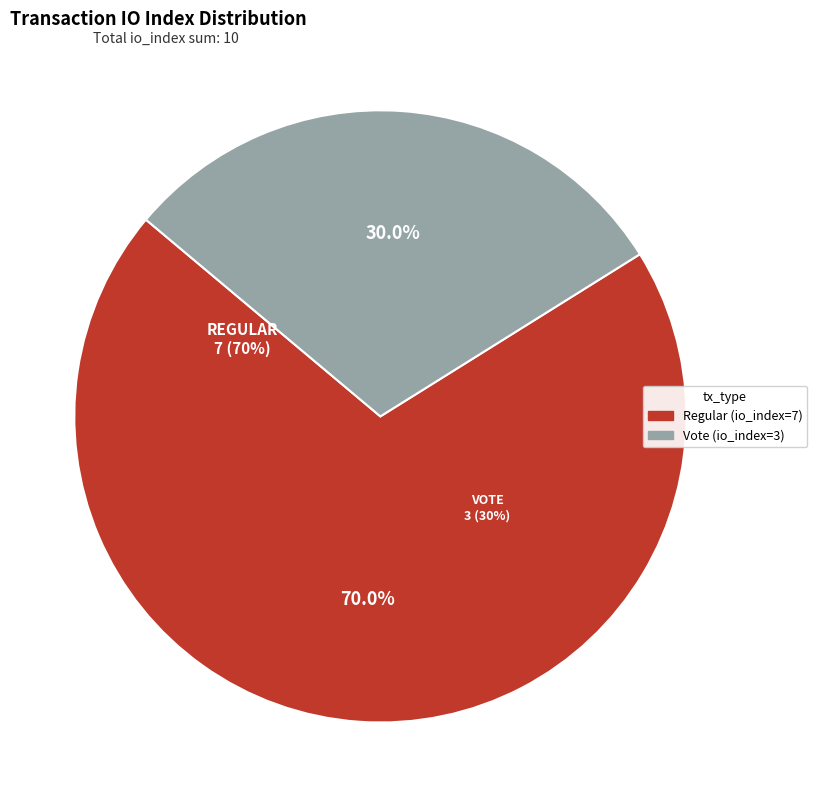

To the nearest percent, what is the difference between the largest and smallest slice percentages?

40%